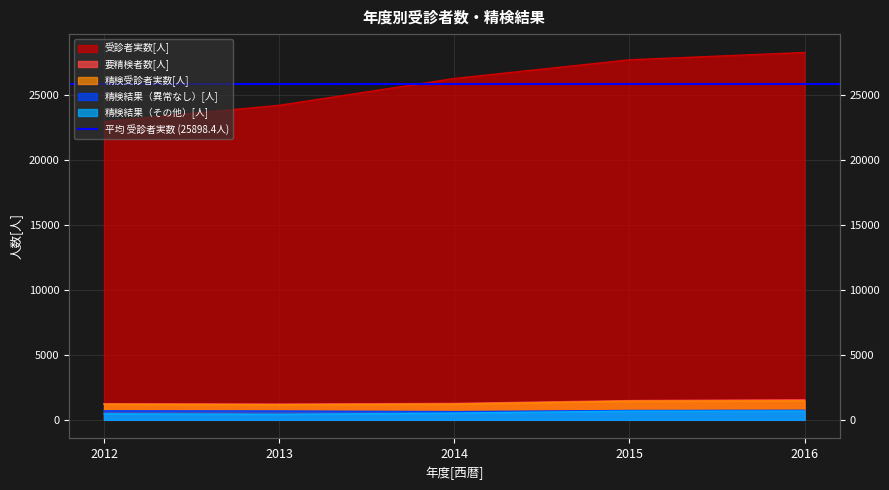

True or false: 精検受診者実数[人] has more than 2 points higher than both neighbors.

False